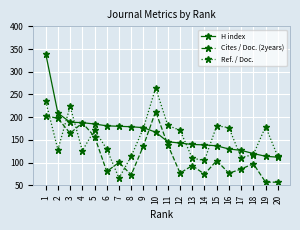

What are all the series names shown in the legend?

H index, Cites / Doc. (2years), Ref. / Doc.